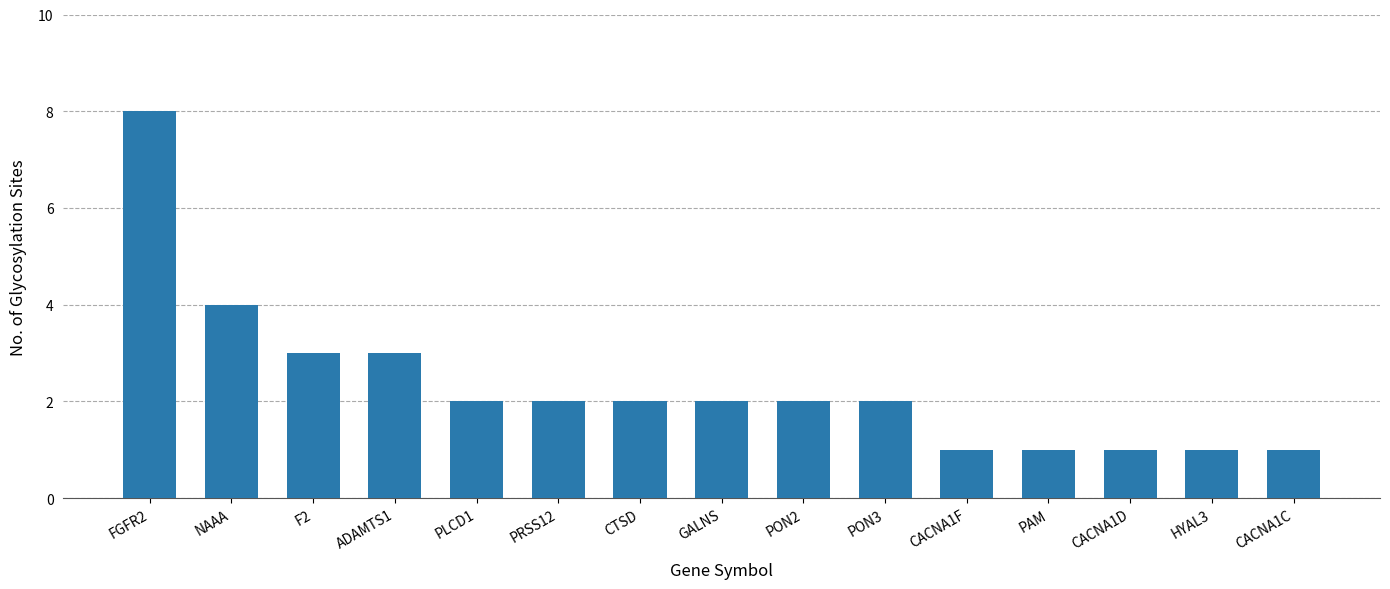

At which category does the chart reach its peak across all series?

FGFR2